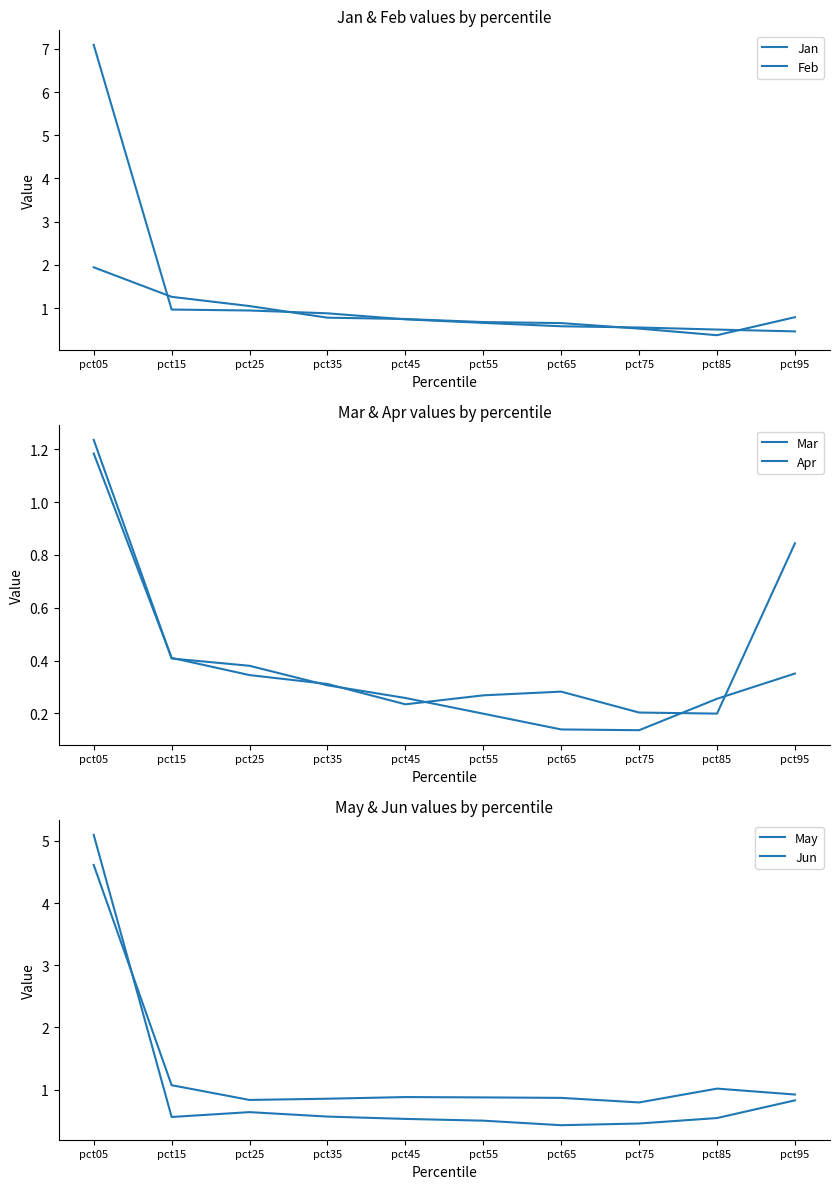

List the labels in order of Apr value, smallest first.

pct75, pct65, pct55, pct85, pct45, pct35, pct95, pct25, pct15, pct05